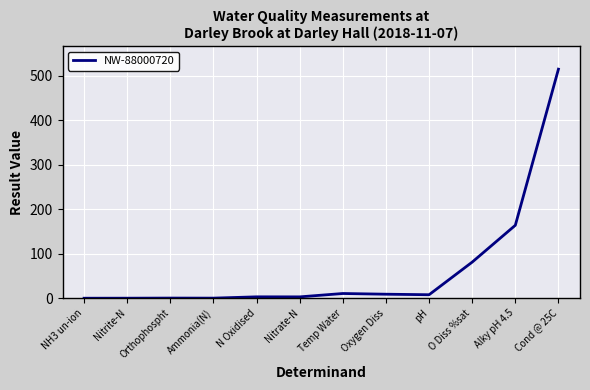

What is the greatest value displayed?

515.0